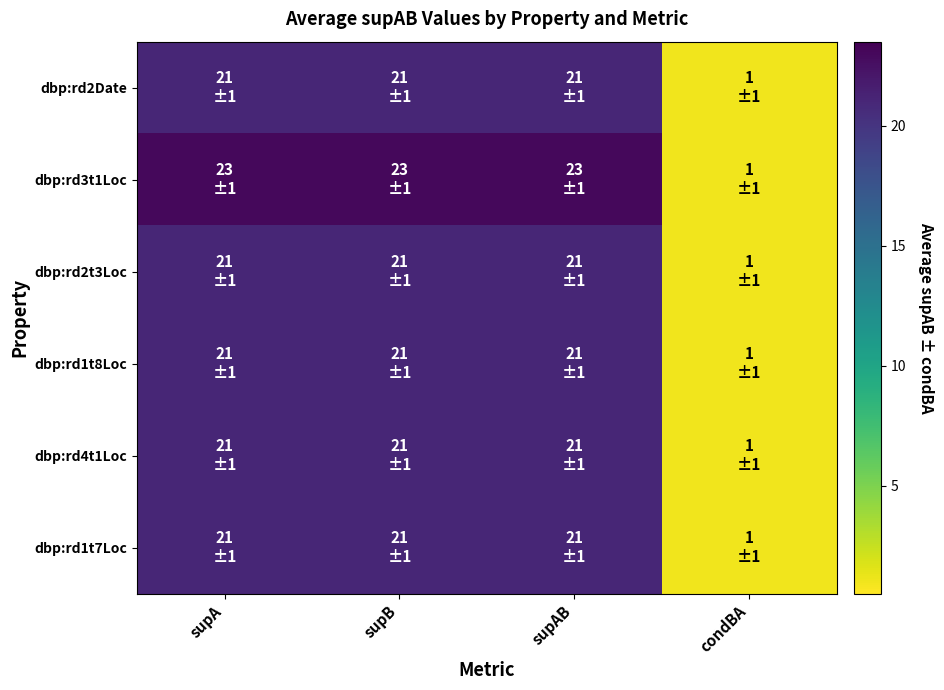

Reading left to right, what are all the values shown in this chart?

dbp:rd2Date: supA=21	supB=21	supAB=21	condBA=1
dbp:rd3t1Loc: supA=23	supB=23	supAB=23	condBA=1
dbp:rd2t3Loc: supA=21	supB=21	supAB=21	condBA=1
dbp:rd1t8Loc: supA=21	supB=21	supAB=21	condBA=1
dbp:rd4t1Loc: supA=21	supB=21	supAB=21	condBA=1
dbp:rd1t7Loc: supA=21	supB=21	supAB=21	condBA=1